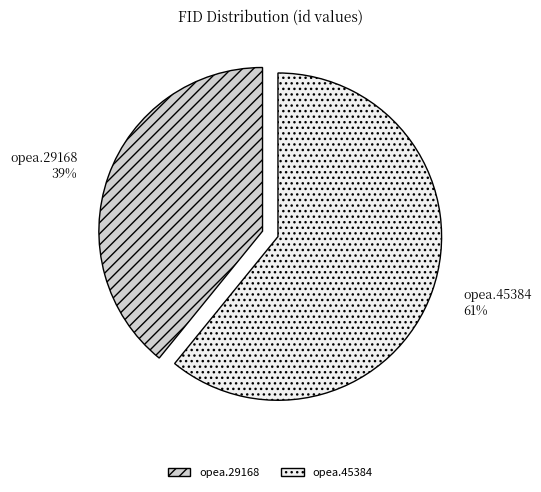

Which slice is the largest?

opea.45384